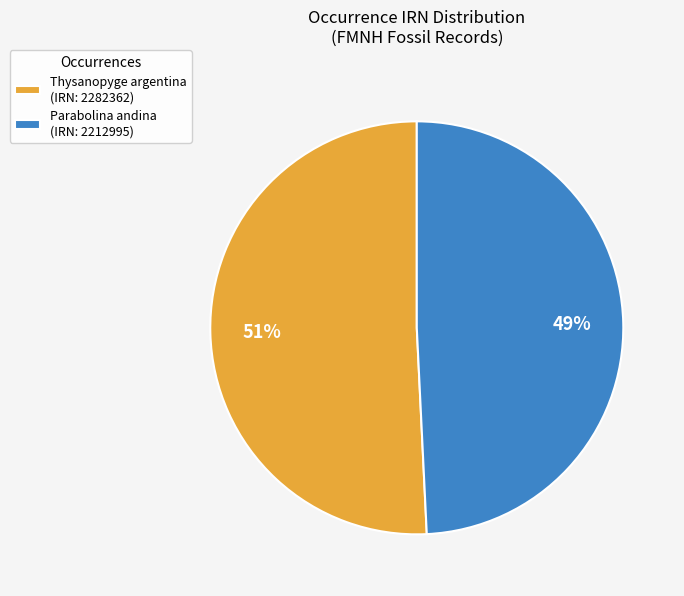

To the nearest percent, what portion does Thysanopyge argentina (IRN: 2282362) represent?

51%